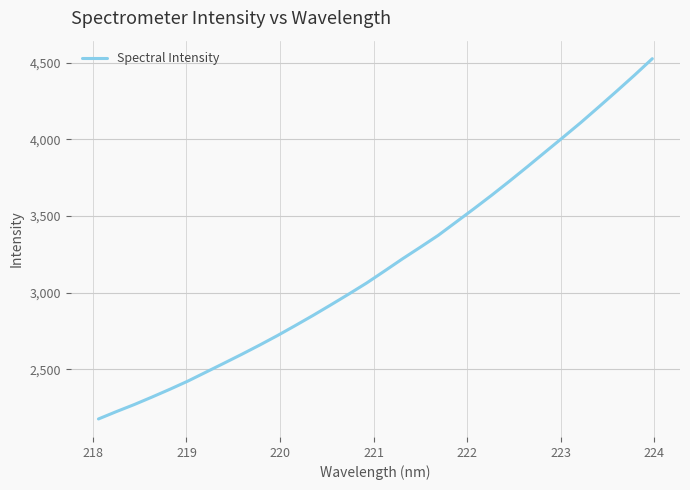

Is this an area chart (filled region under the line)?

No